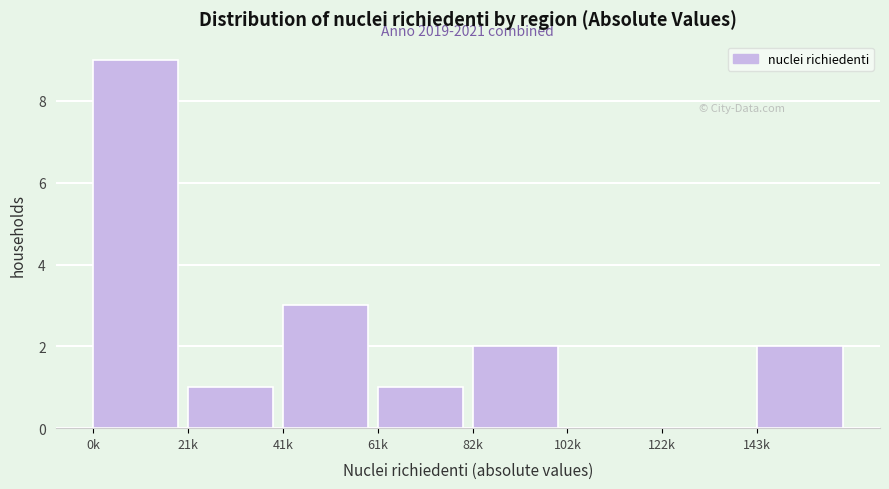

Reading left to right, transcribe all the data shown in this chart.

0k=9	21k=1	41k=3	61k=1	82k=2	102k=0	122k=0	143k=2